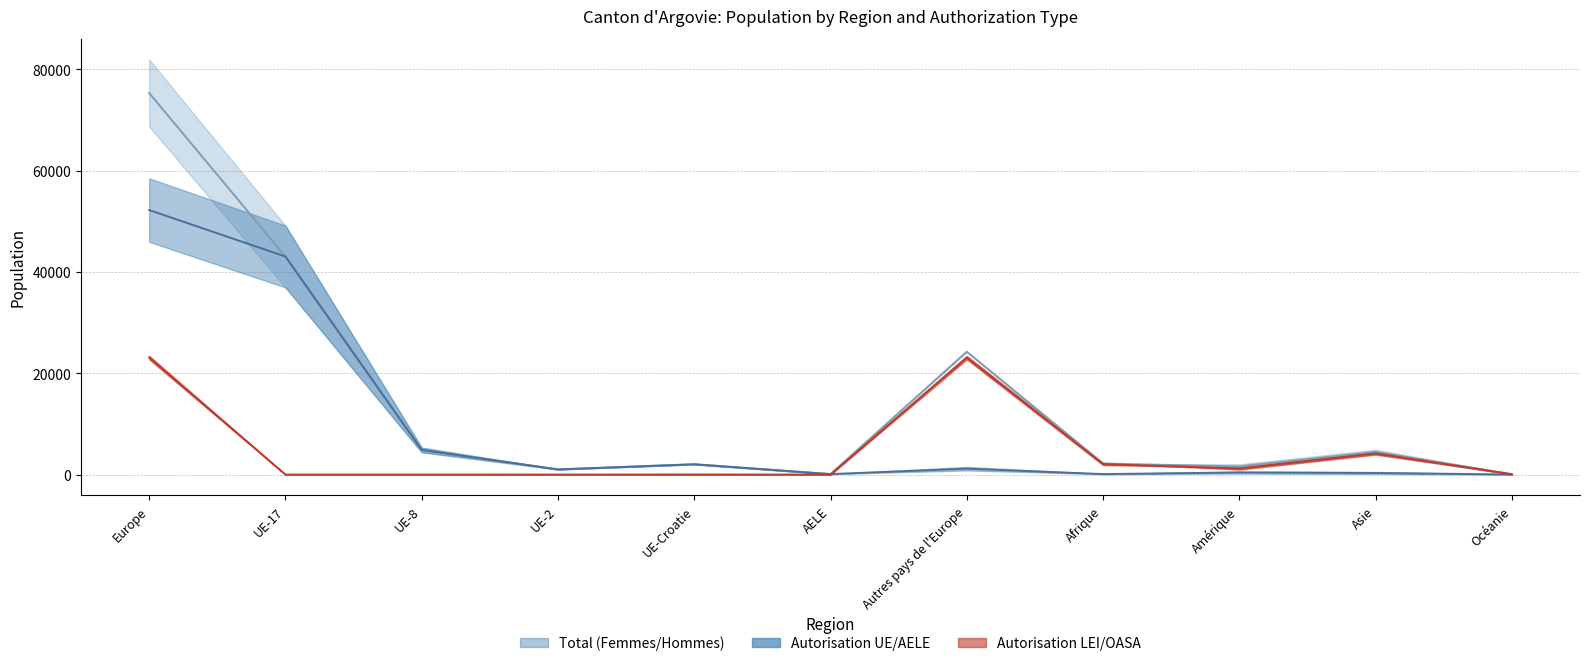

Between Océanie and UE-Croatie, which is larger?

UE-Croatie